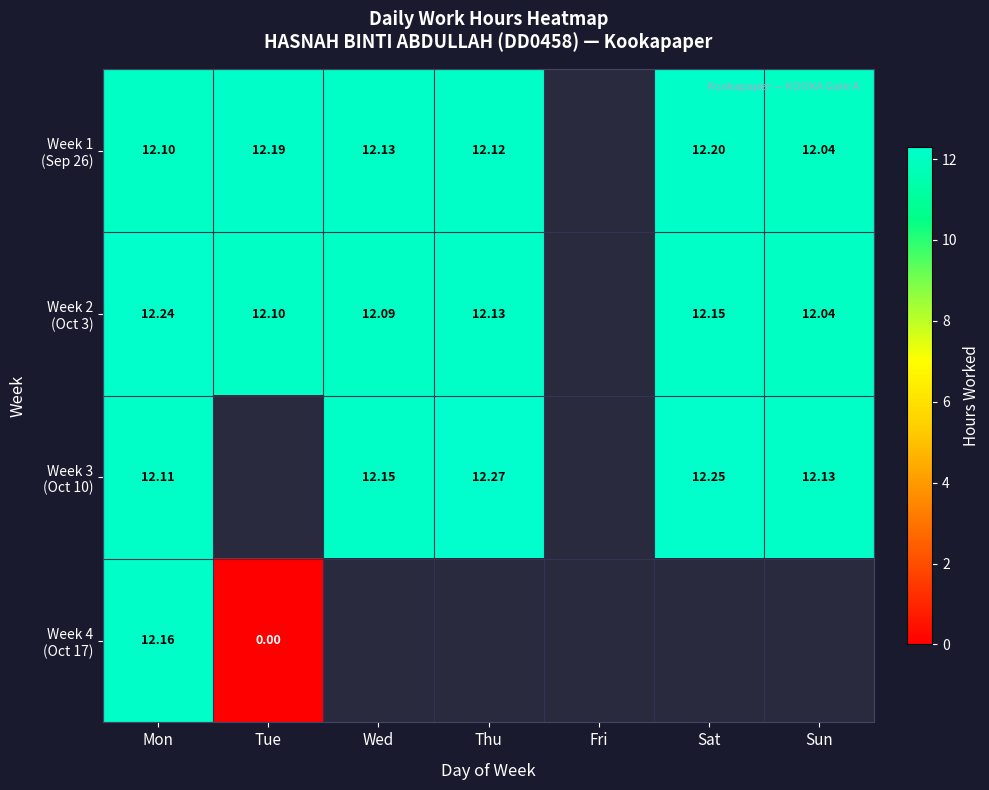

Count the number of categories in the chart.

7